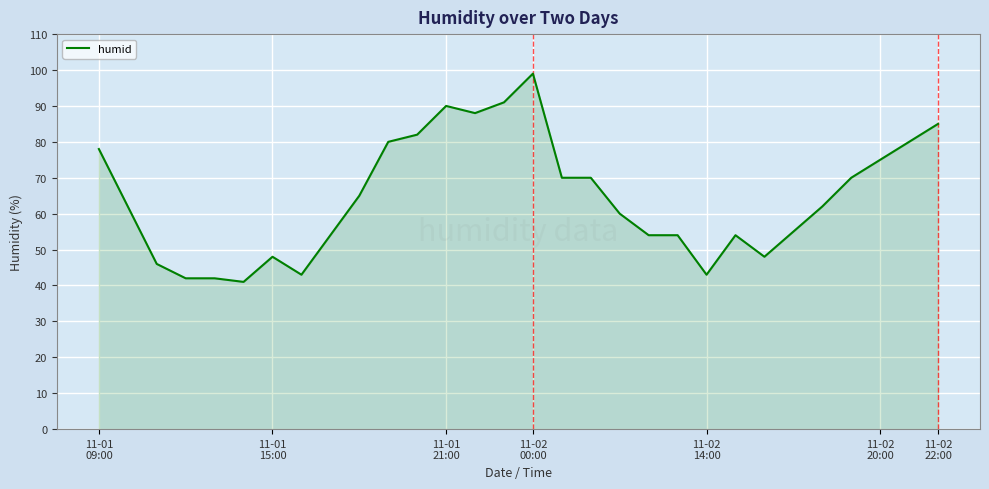

What is the minimum value shown in the chart?

41